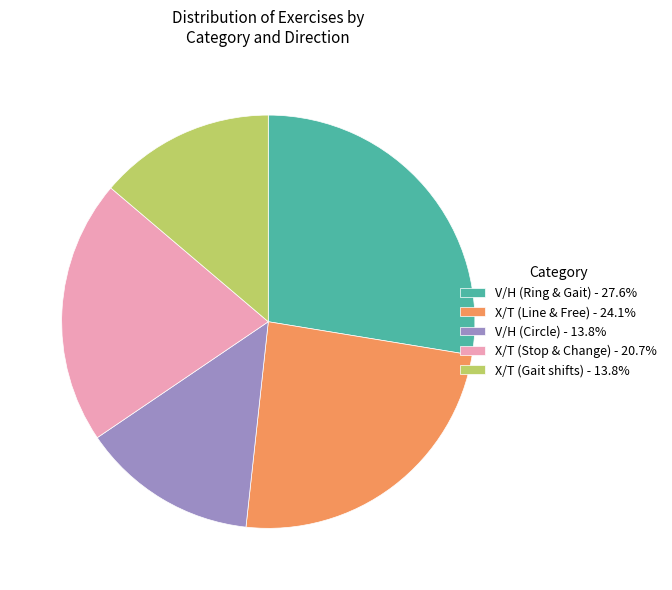

Does X/T (Gait shifts) - 13.8% account for over 50% of the chart?

No